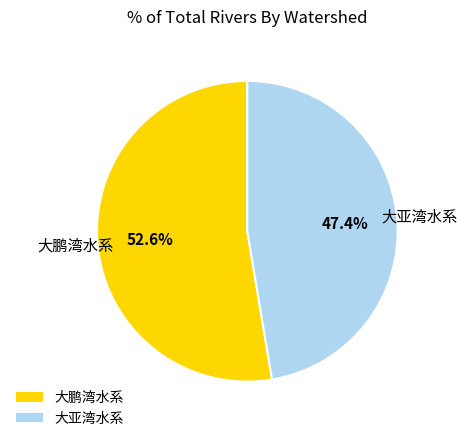

Which category accounts for the majority?

大鹏湾水系